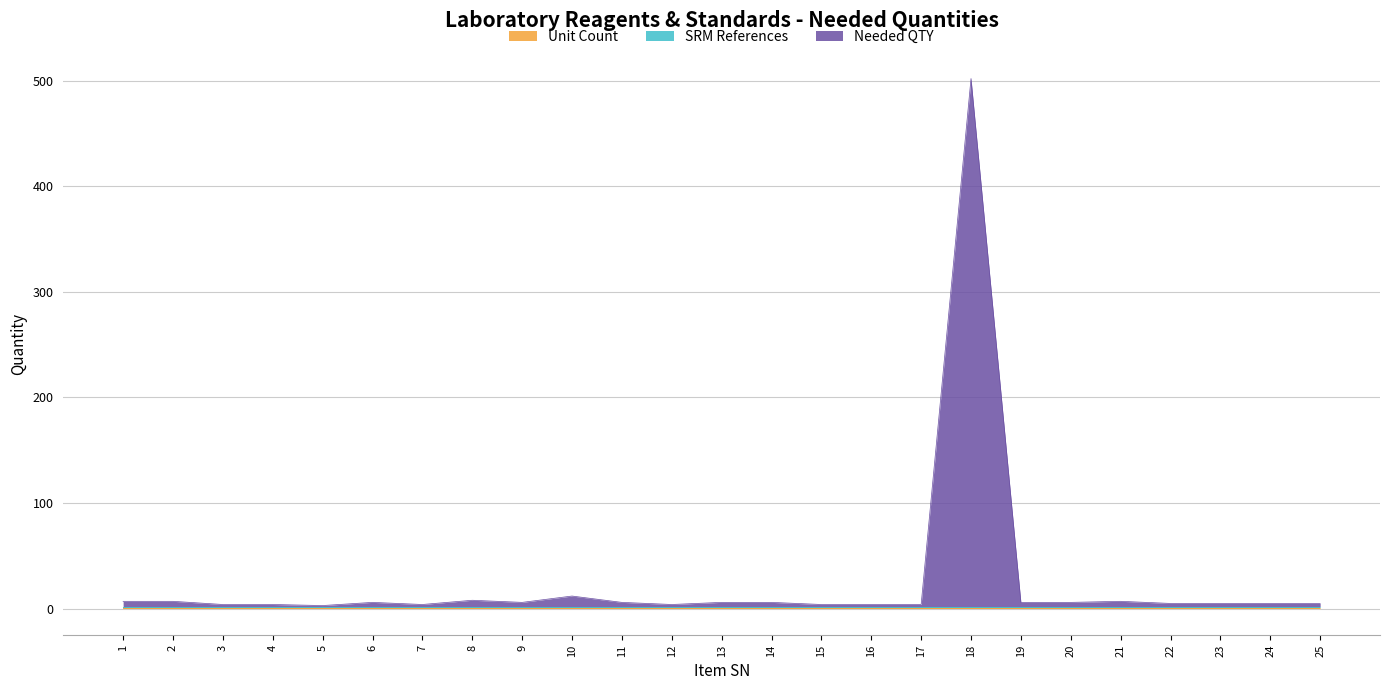

Which series changed the most between 1 and 23?

Needed QTY